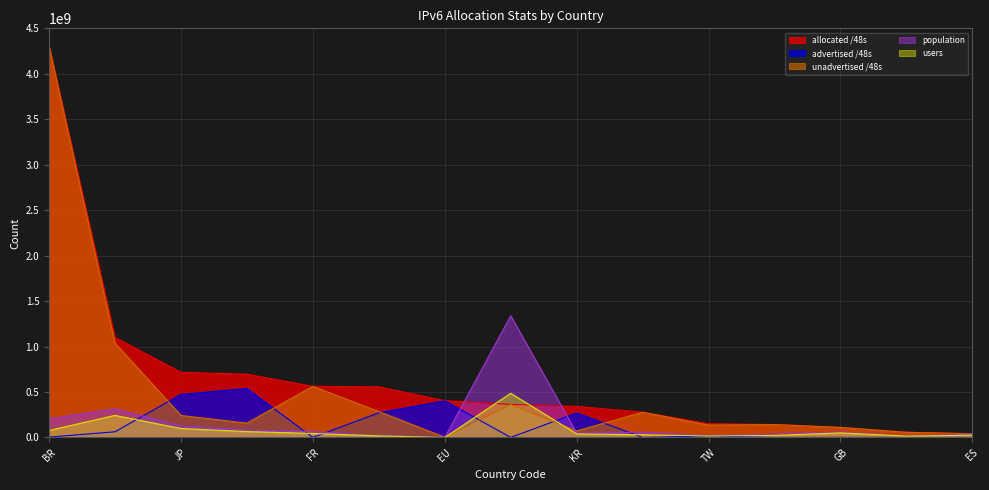

At which category is the sum across all series the highest?

BR